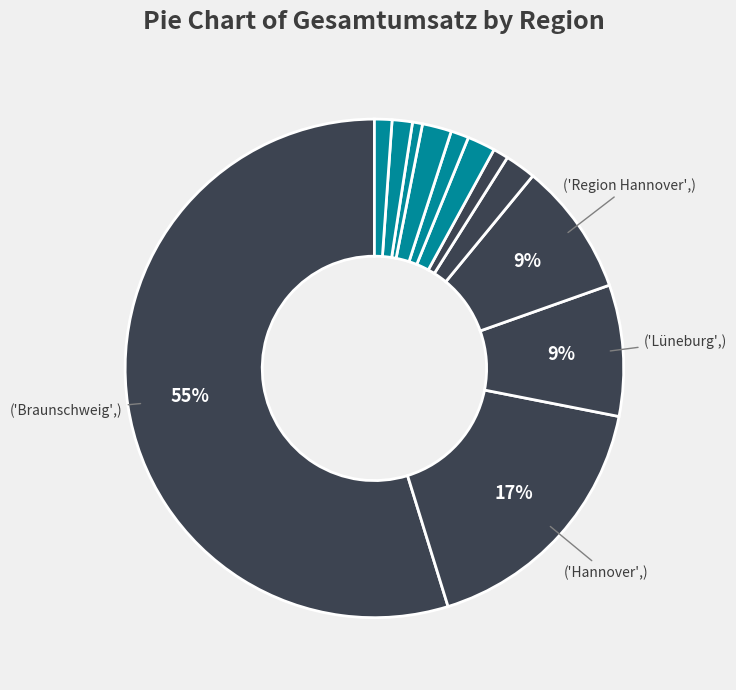

Count the number of slices in the pie.

12